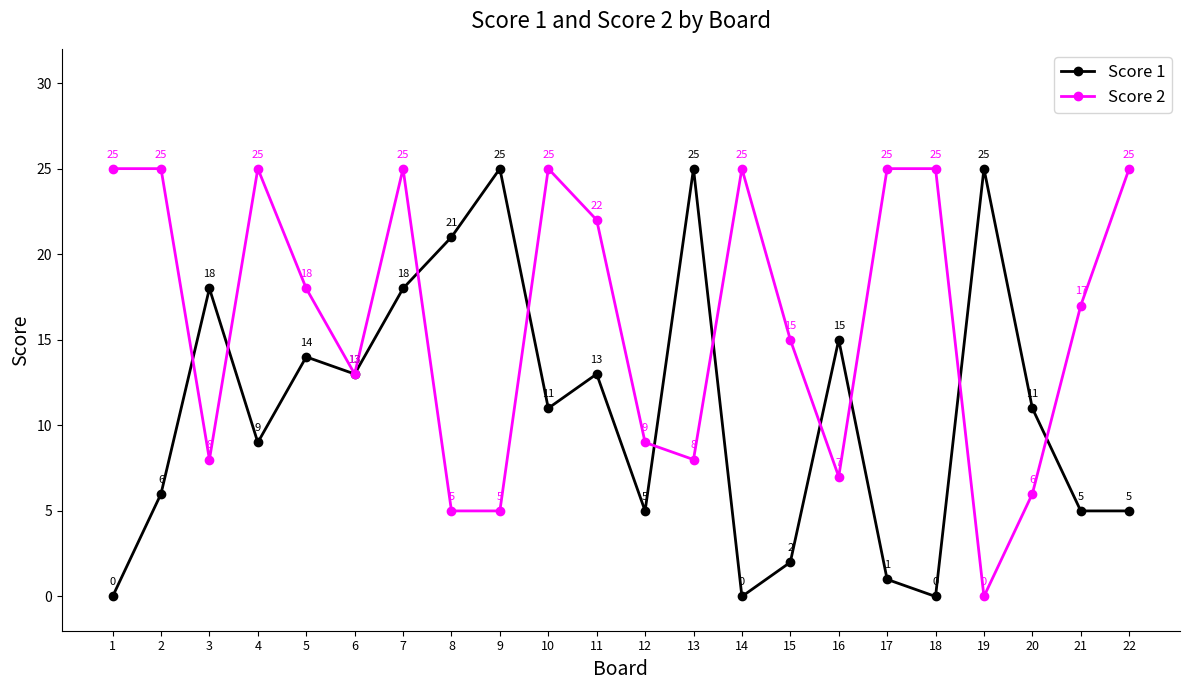

Count the number of categories in the chart.

22